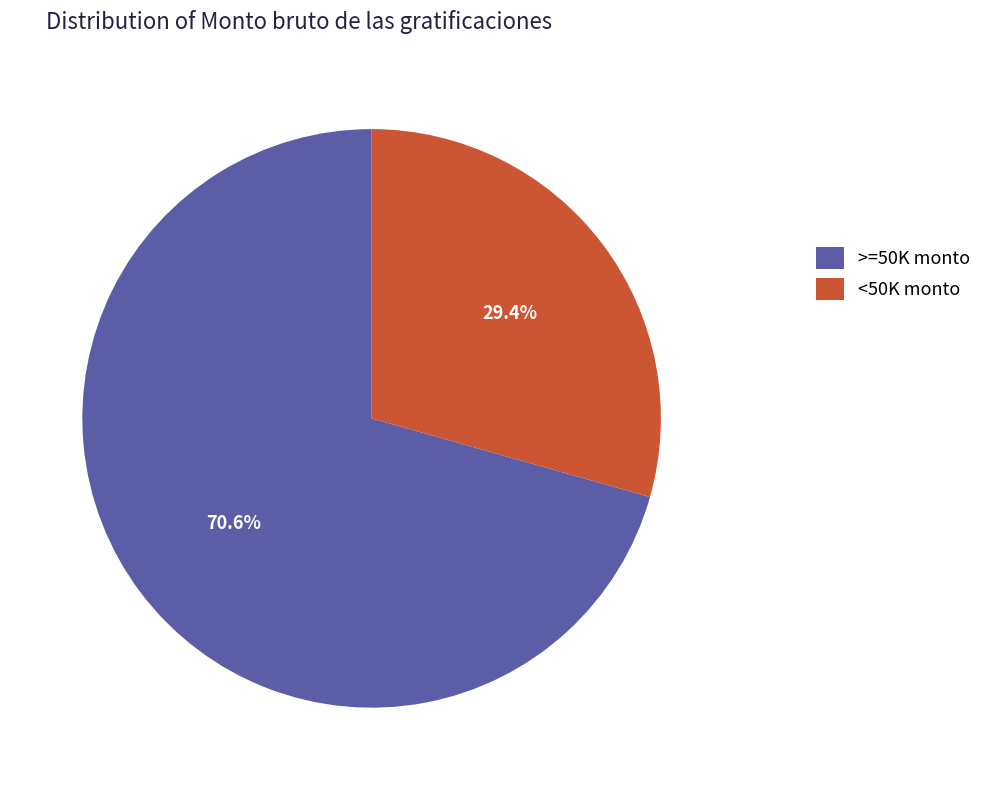

What portion of the pie excludes >=50K monto?

29.4%